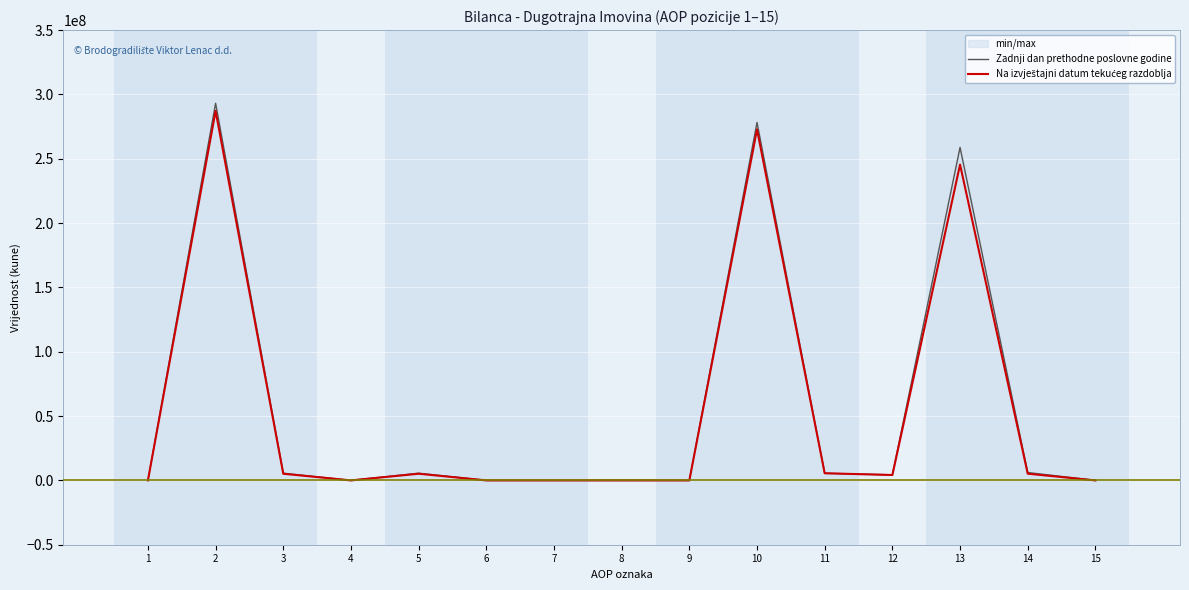

Is this an area chart (filled region under the line)?

No